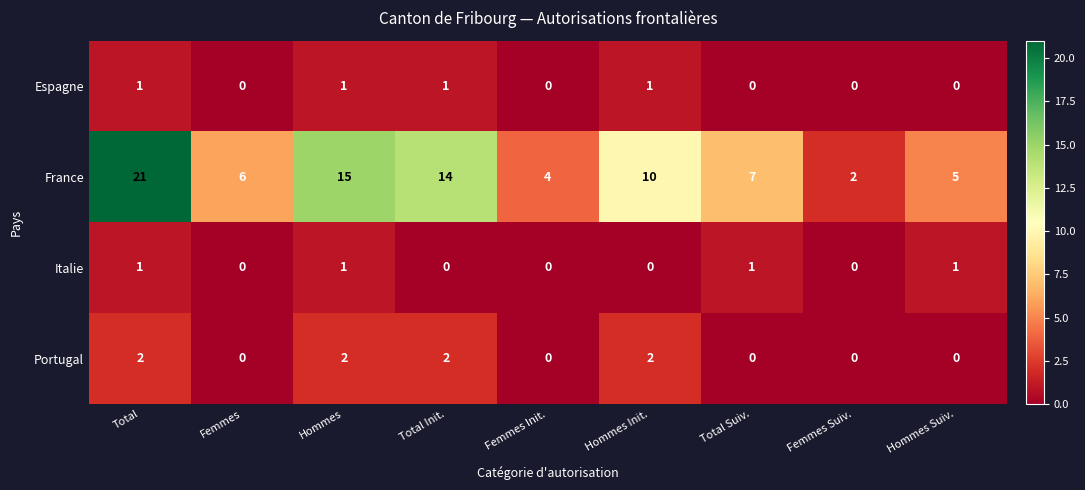

What is the total value across all series at Femmes Init.?

4